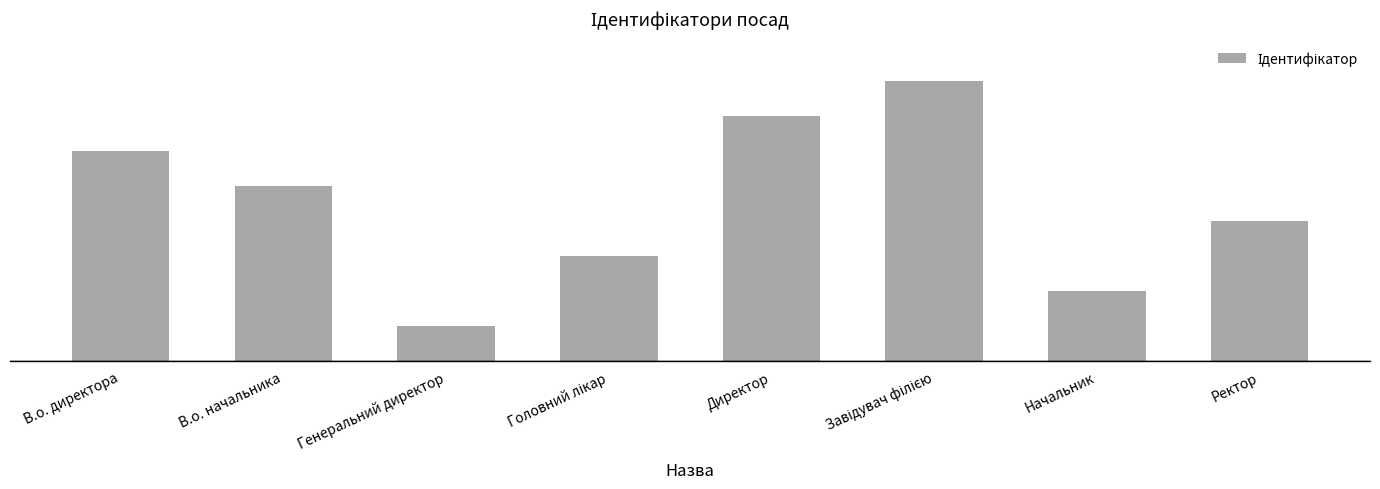

Does the chart contain any negative values?

No